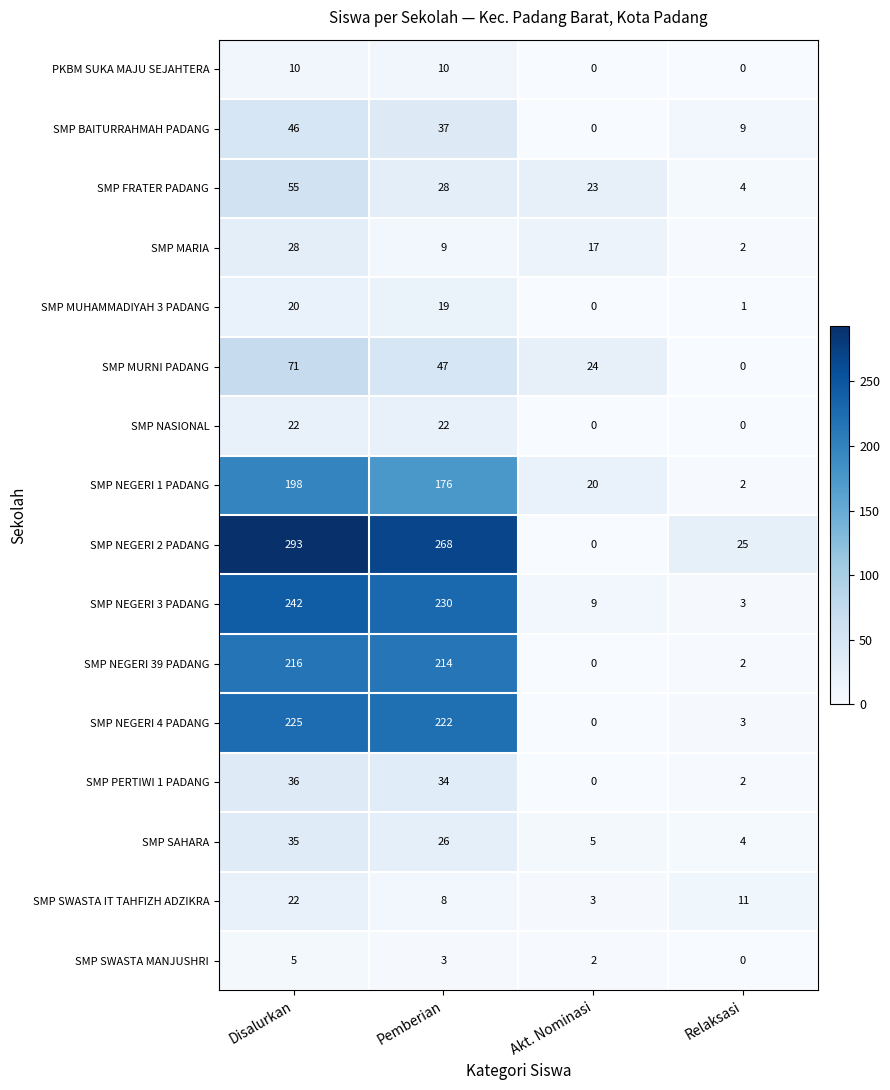

What is the difference between the SMP SWASTA MANJUSHRI values at Akt. Nominasi and Disalurkan?

3